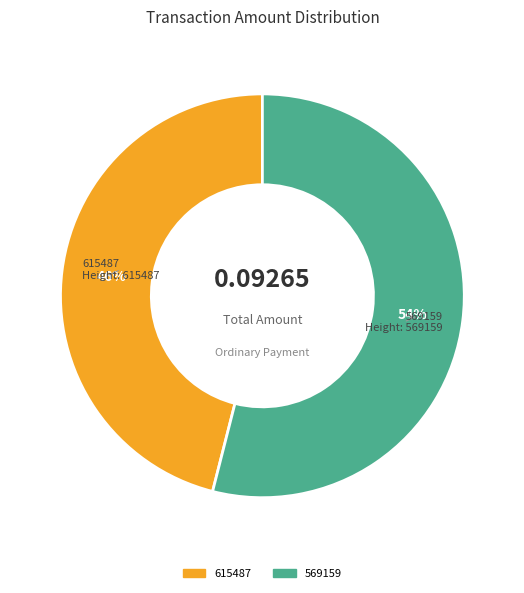

How many segments does this pie chart have?

2